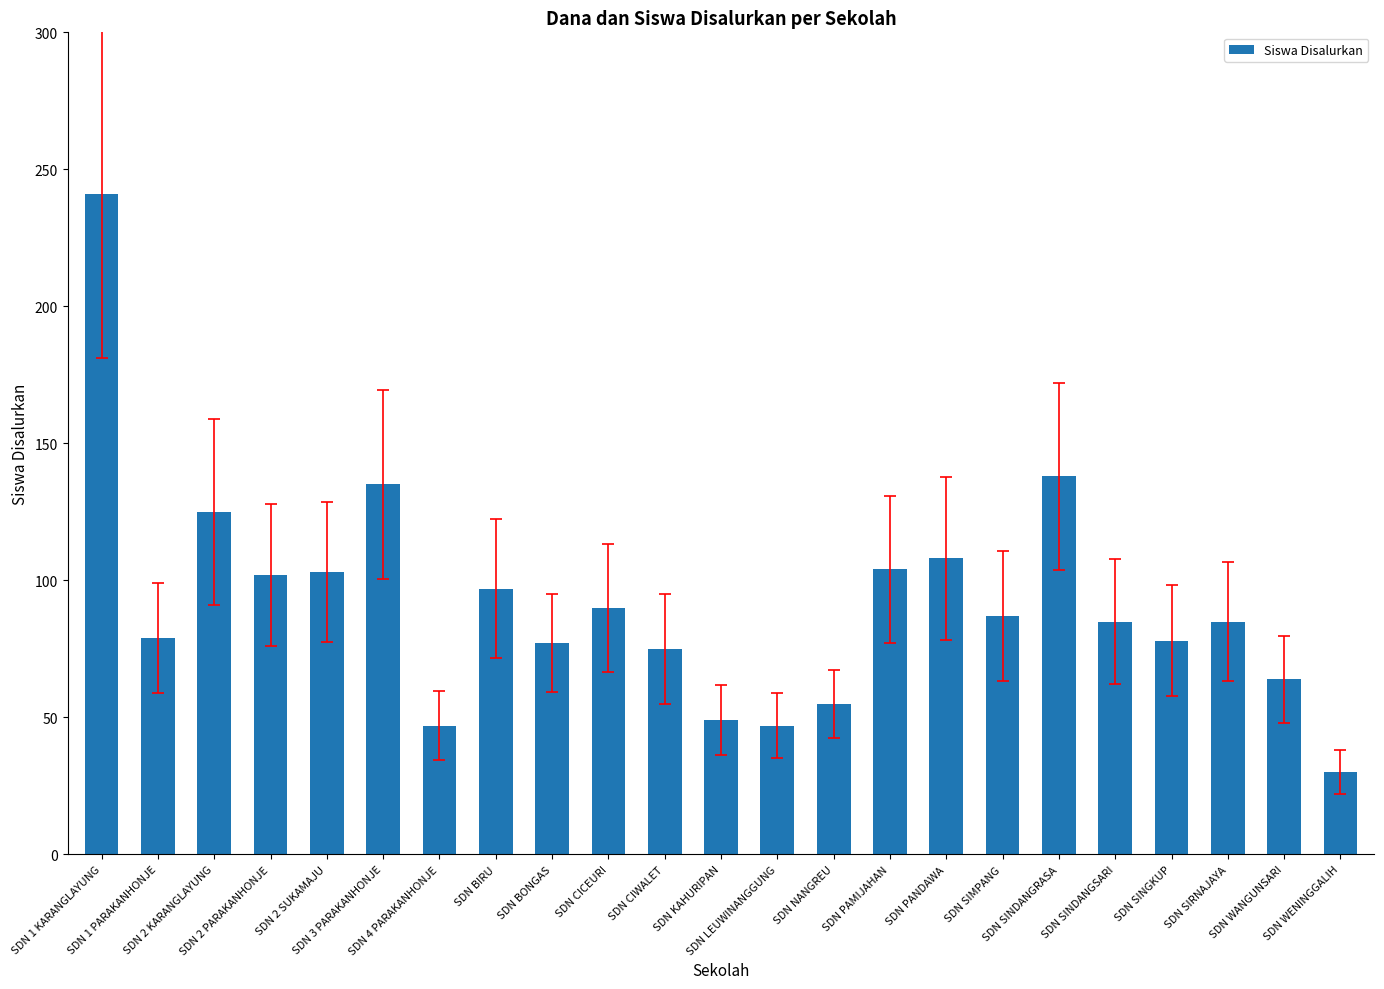

What is the difference between the maximum and minimum values?

211